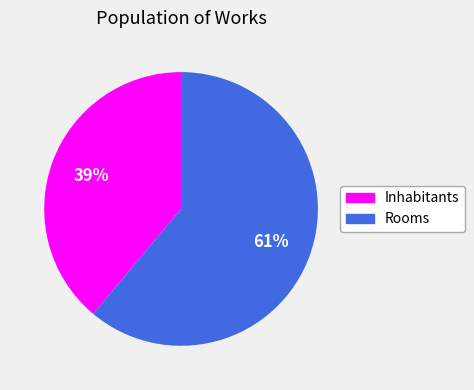

Does Rooms account for over 50% of the chart?

Yes